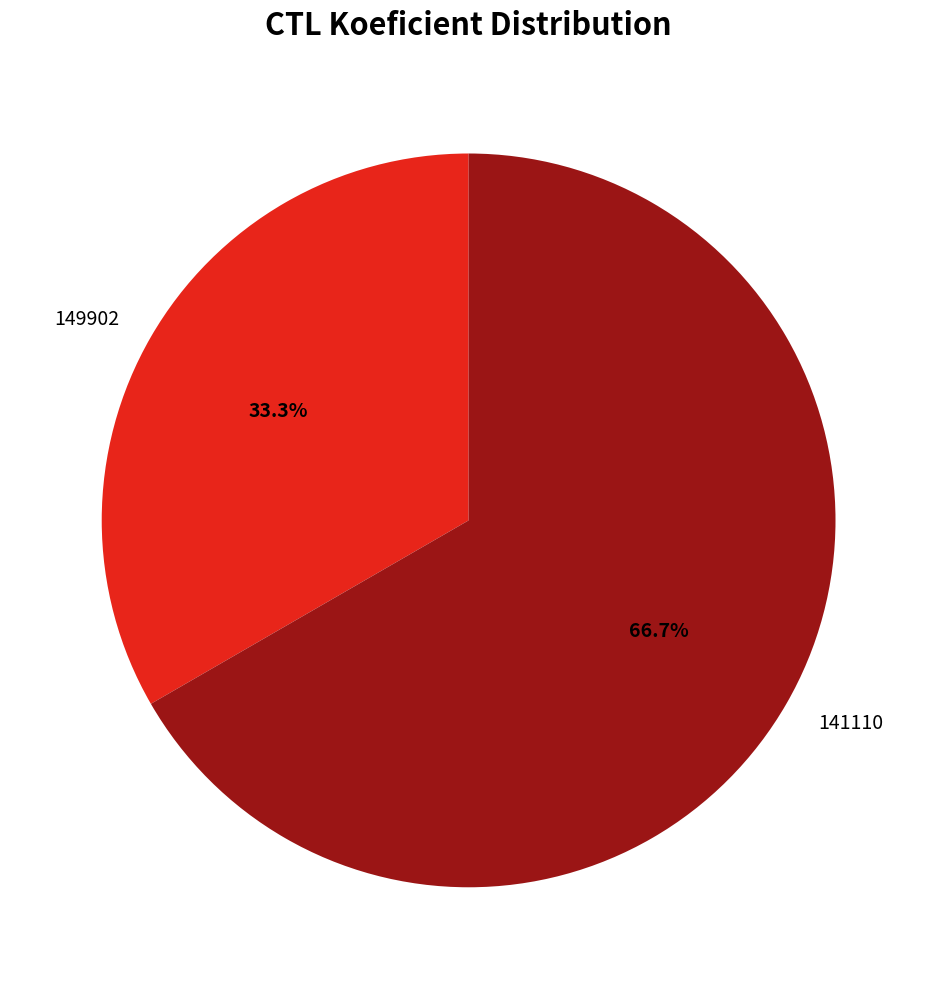

Count the number of slices in the pie.

2